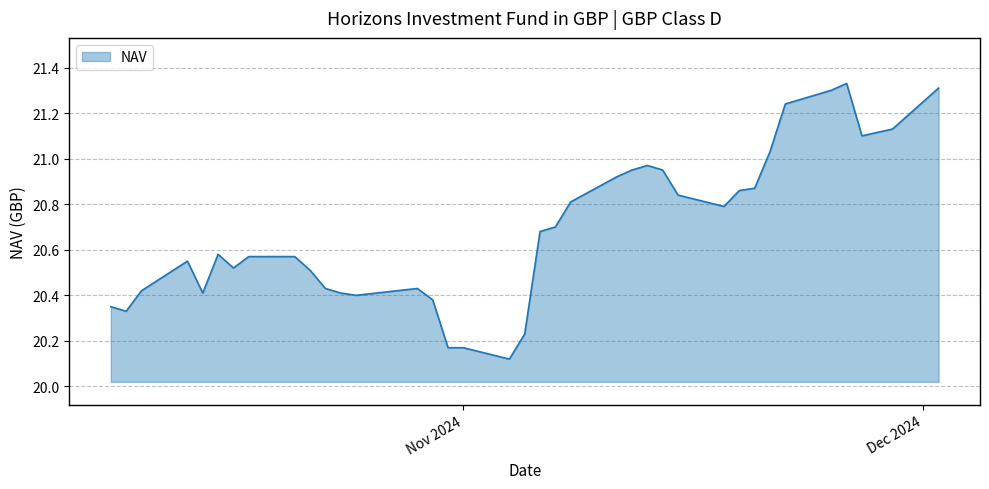

Does the chart have visible grid lines?

Yes